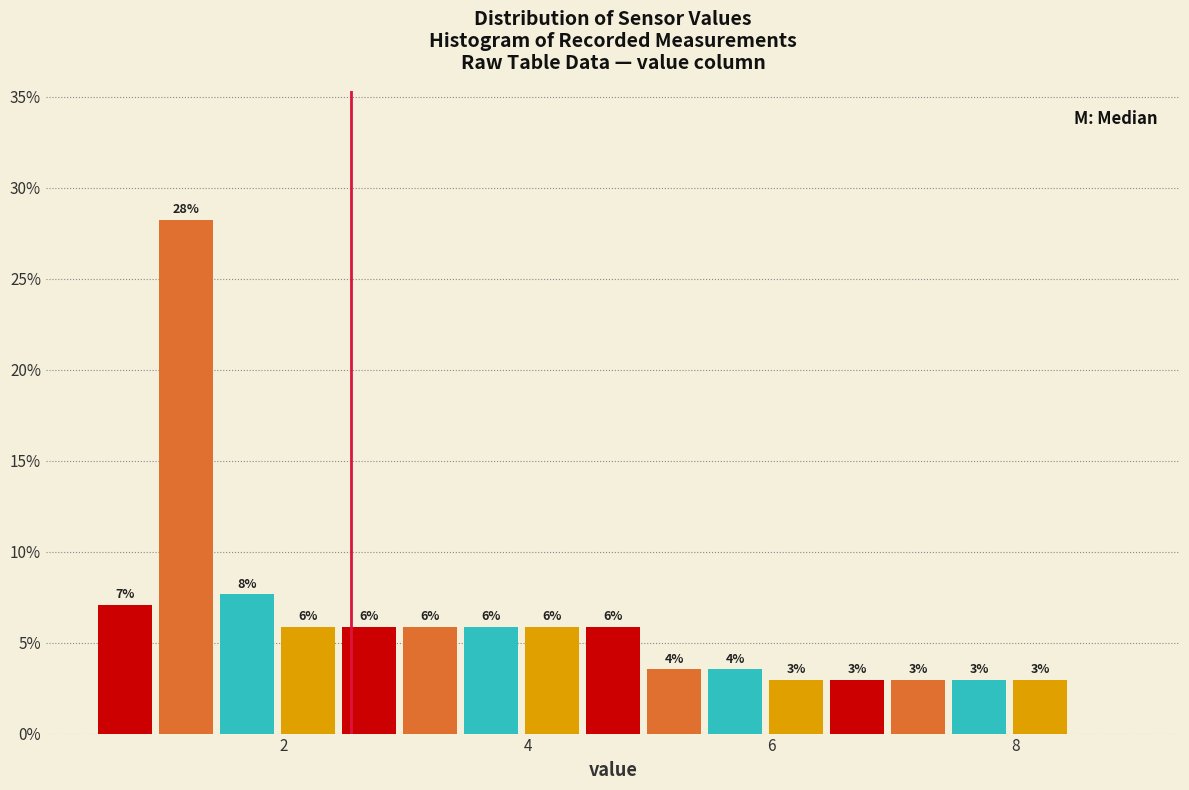

Around what value on the x-axis is the tallest bar? Give the approximate position of its centre, as read against the axis.

1.2